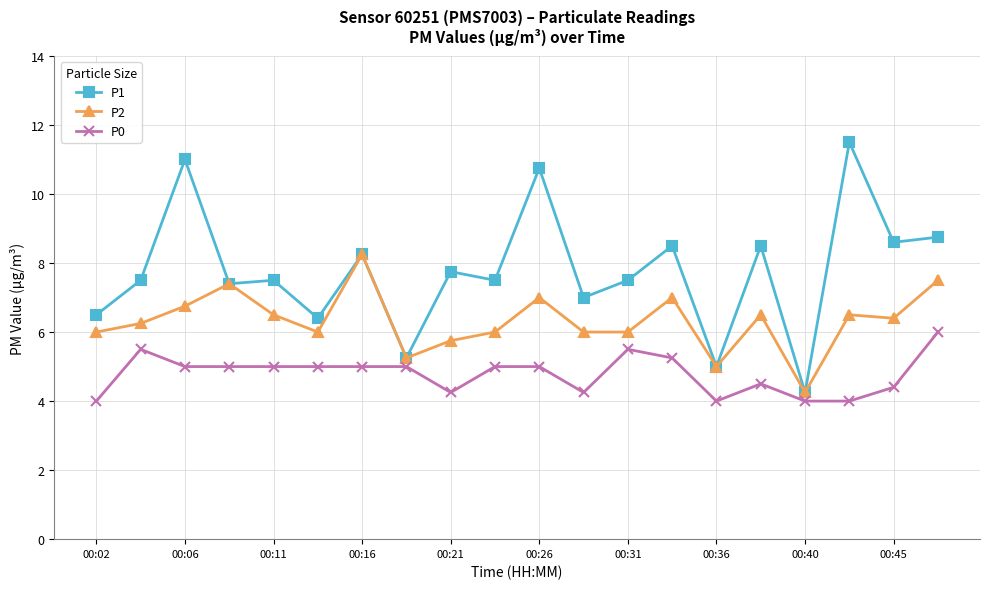

What is the average value of the P1 series?

7.8